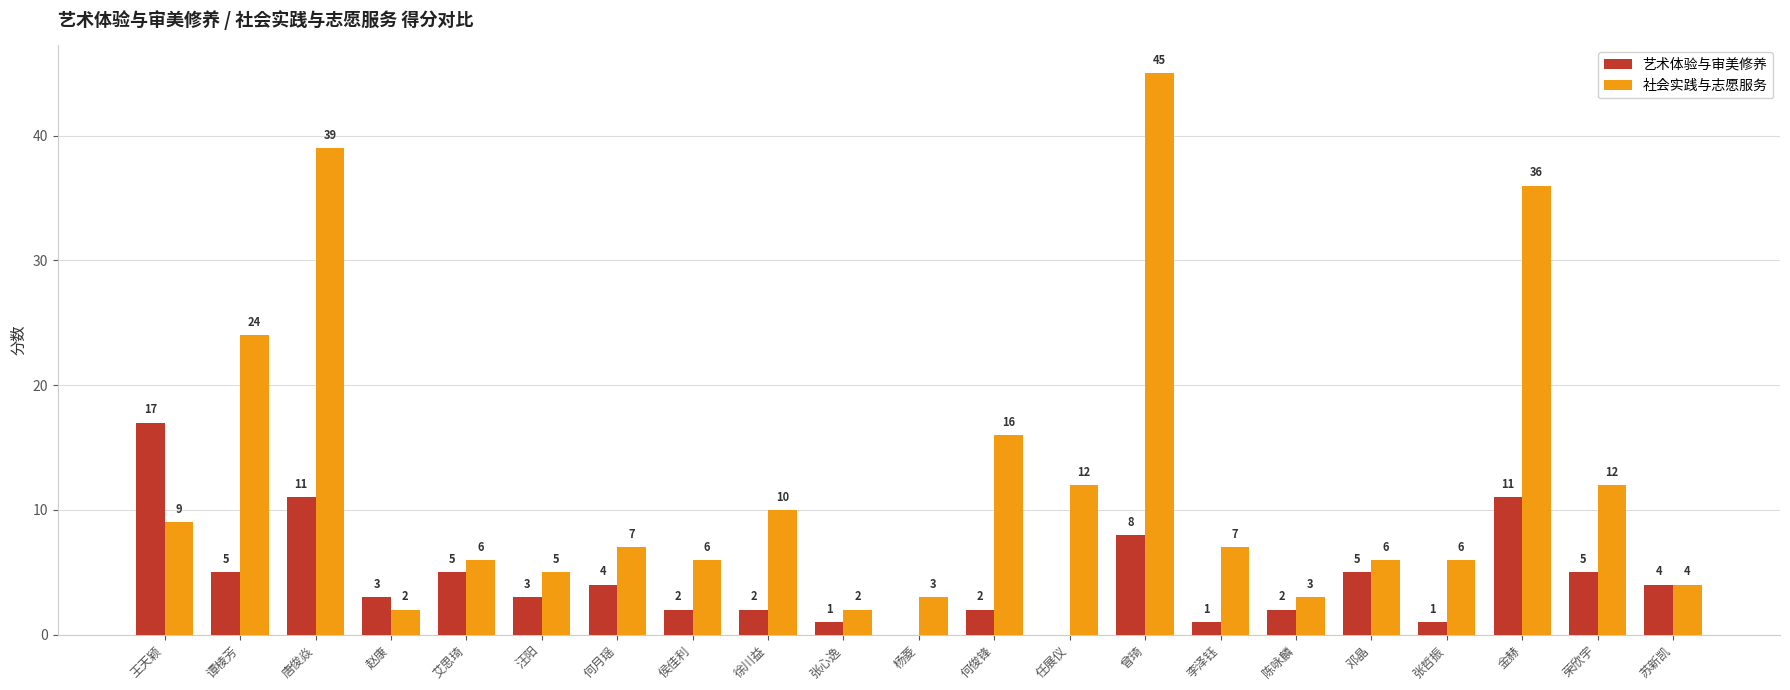

How many categories are shown in the chart?

21